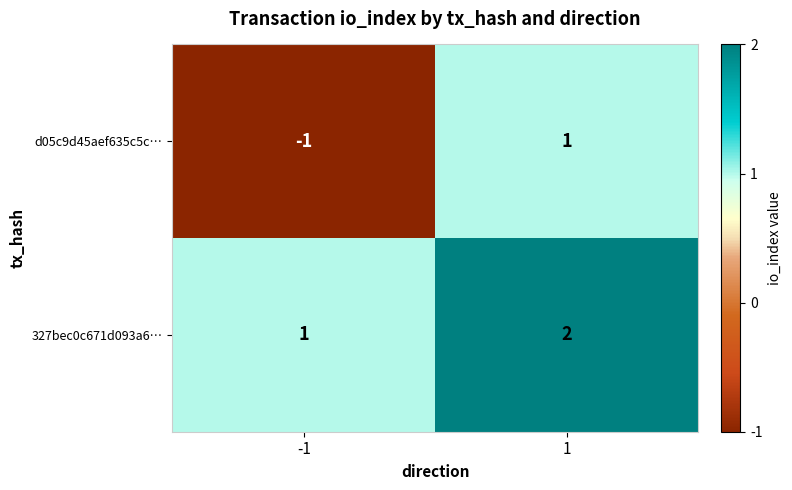

Reading left to right, extract all data points from this chart.

d05c9d45aef635c5c…: -1=-1	1=1
327bec0c671d093a6…: -1=1	1=2